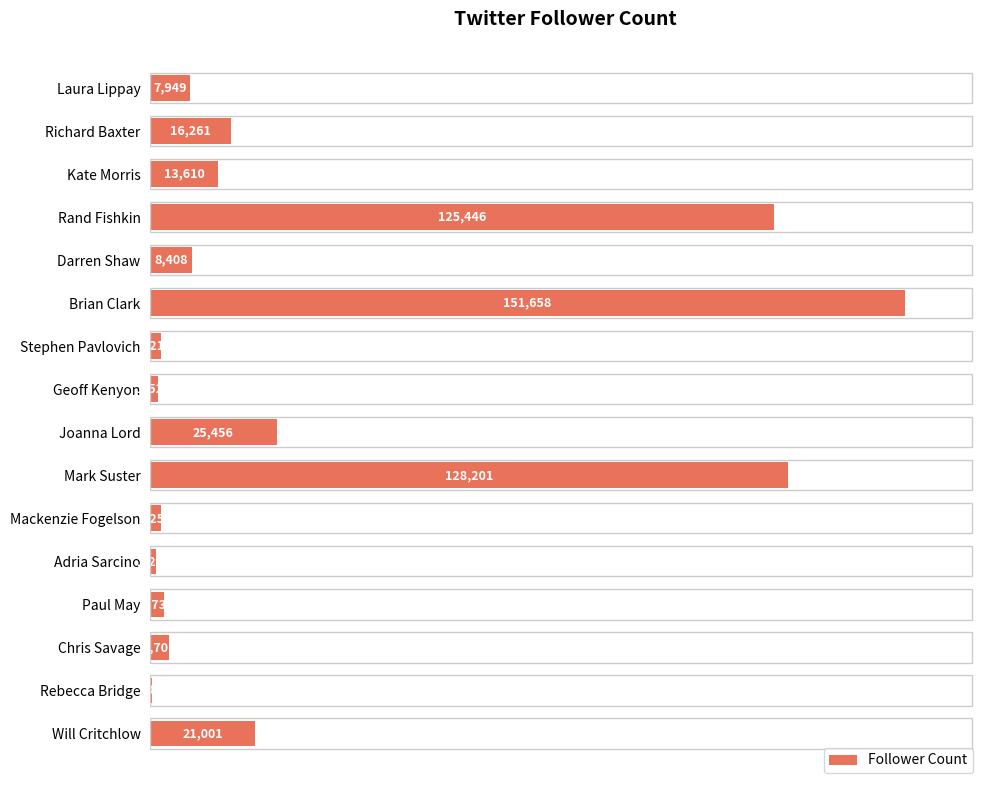

What is the approximate value at Mackenzie Fogelson, to the nearest 50?

2250